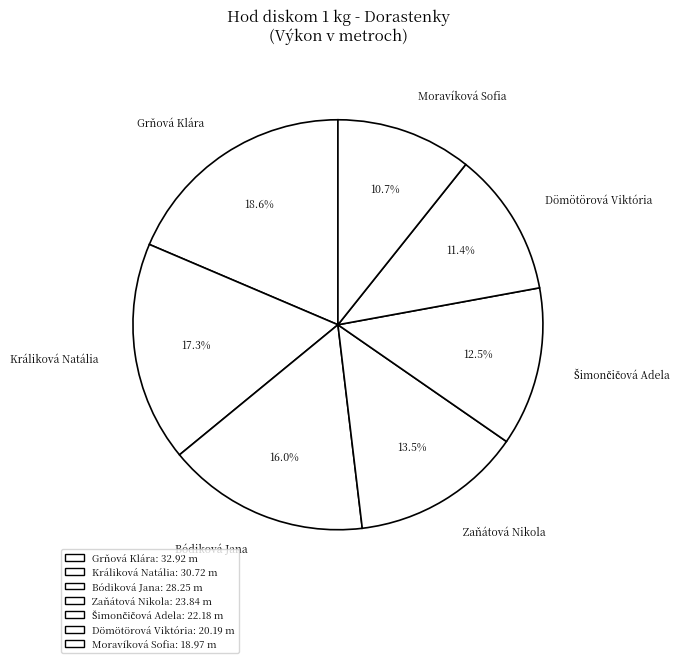

Approximately how many times larger is the value at Moravíková Sofia compared to Dömötörová Viktória?

0.9